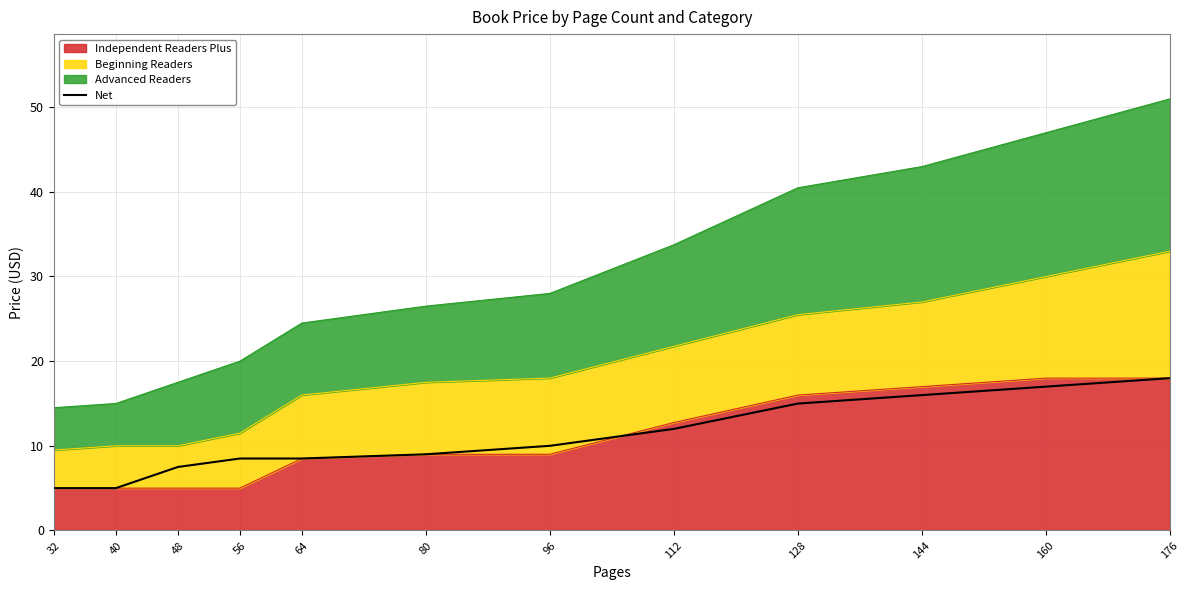

Count the number of values greater than 10.

5